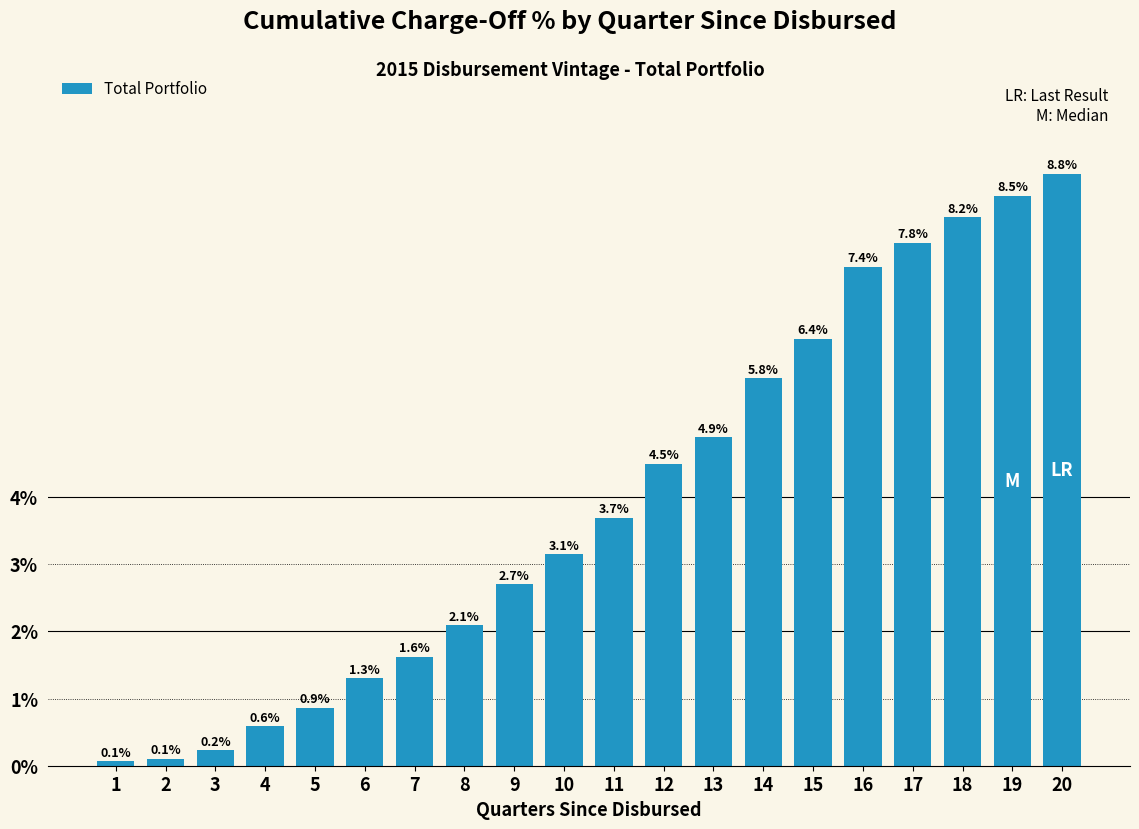

What is the value of the 17th bar from the left?

7.8